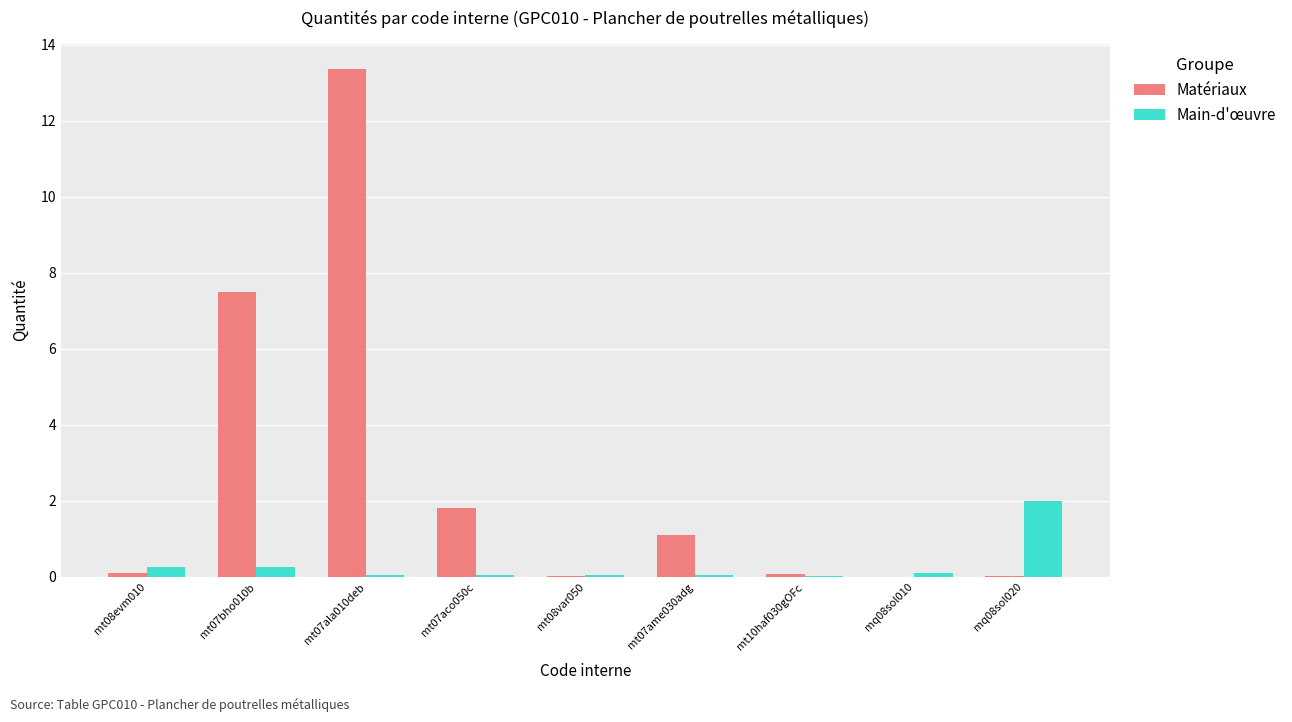

The Main-d'œuvre series shows 0.0 at mt10haf030gOFc. True or false?

True